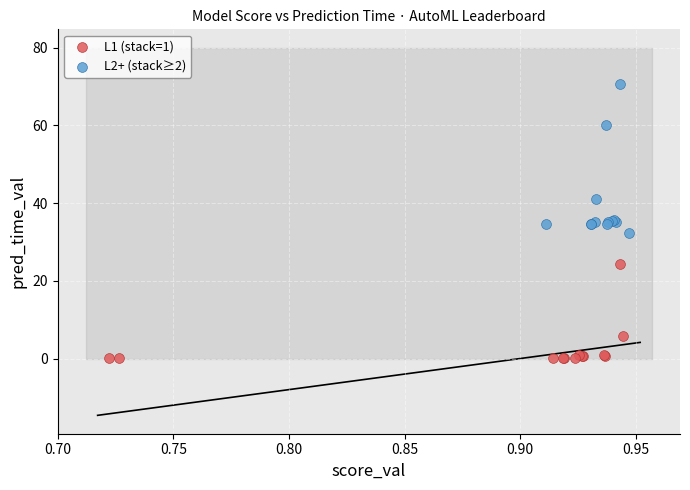

Which series reaches the maximum Y coordinate?

L2+ (stack≥2)